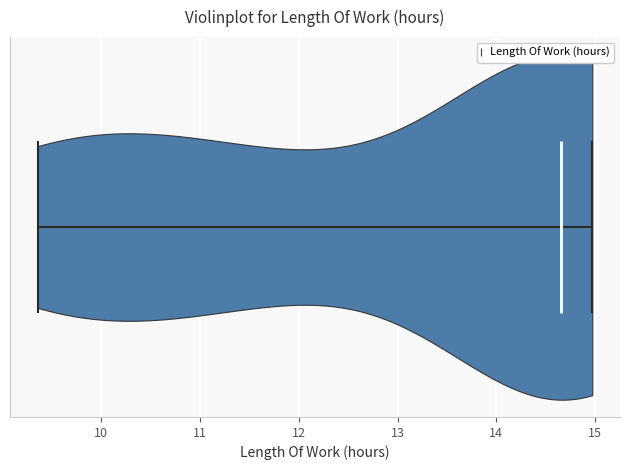

Read this violin plot against the x-axis: where its median line is, and the lowest and highest points the violin reaches. The values are not printed on the chart, so give them approximately, as read against the axis.

median line 14.7, lowest point 9.4, highest point 15.0